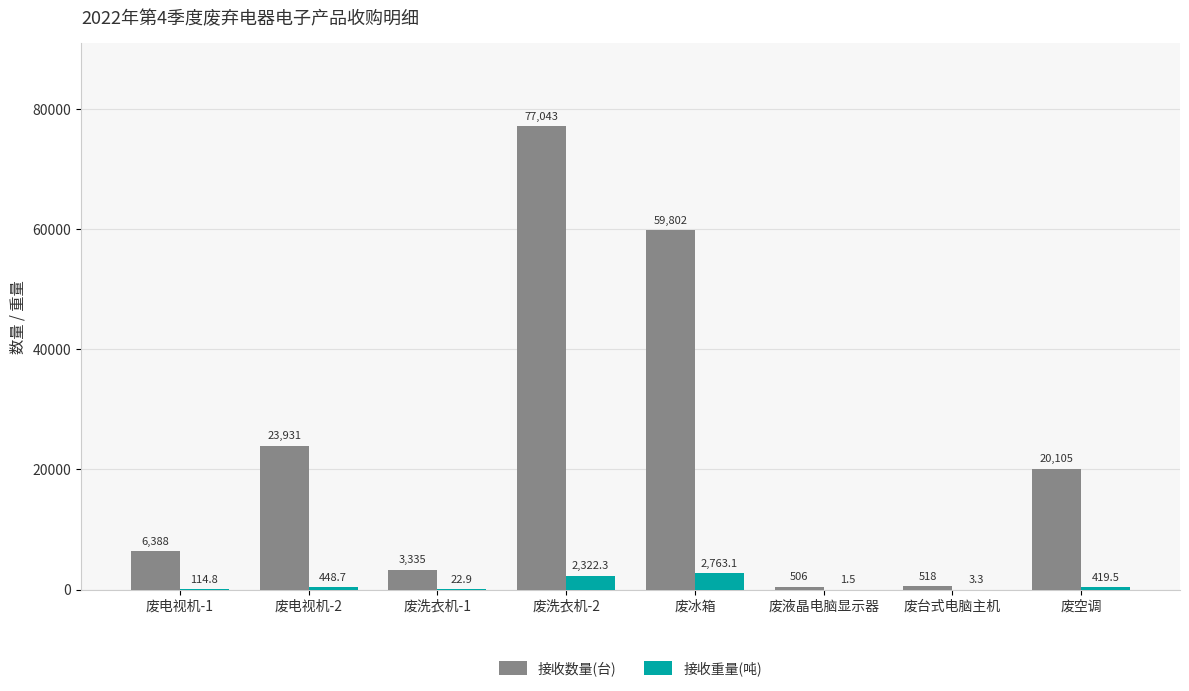

Which category has the highest value across all series?

废洗衣机-2